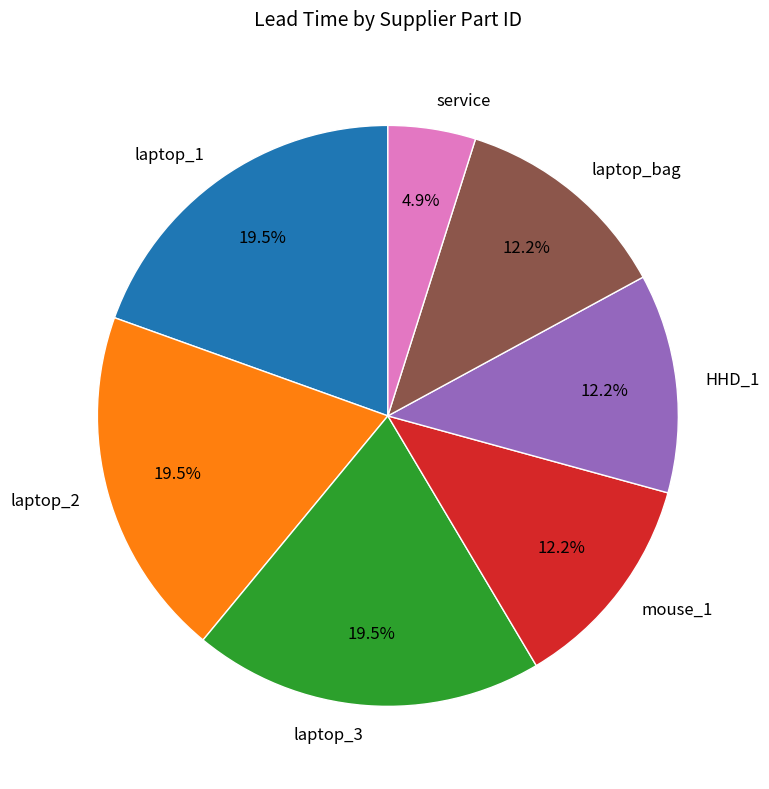

What is the smallest slice in the pie chart?

service